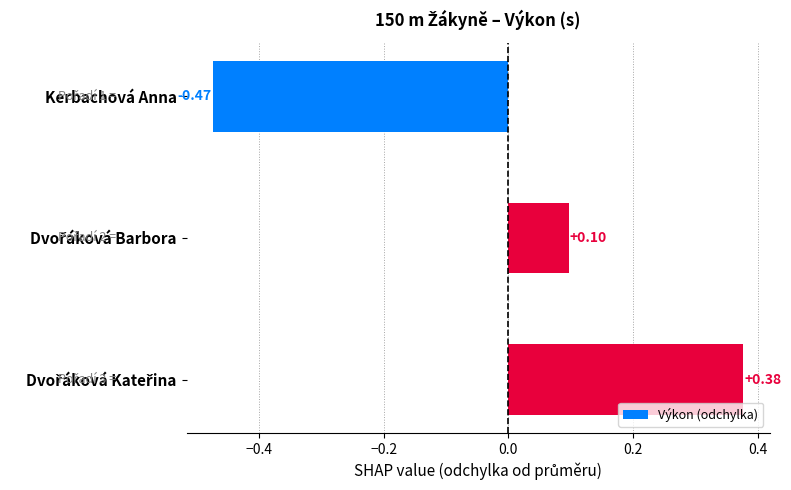

What is the label of the 3rd bar from the bottom?

Kerbachová Anna